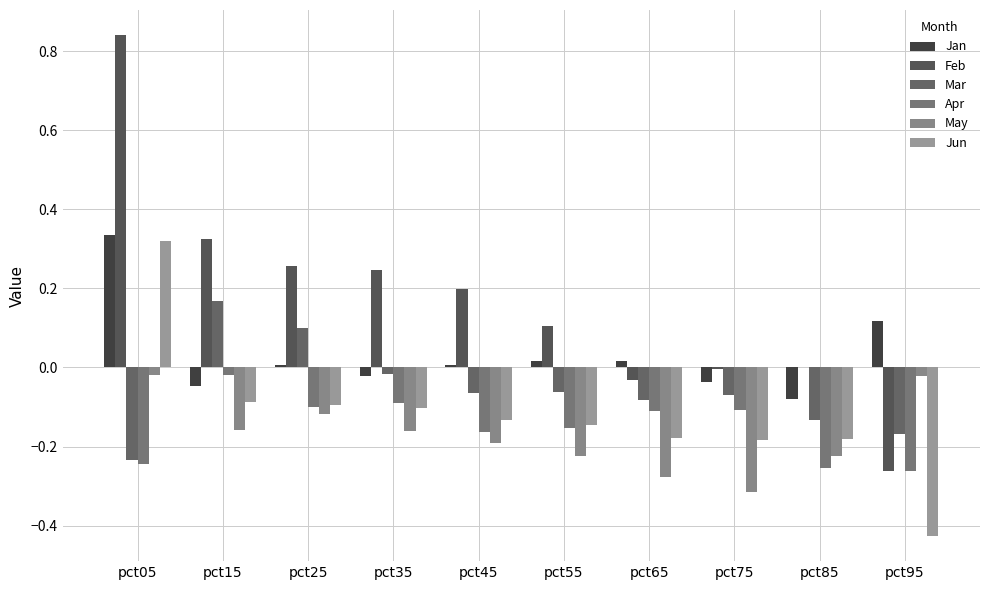

Which series changed the most between pct05 and pct65?

Feb